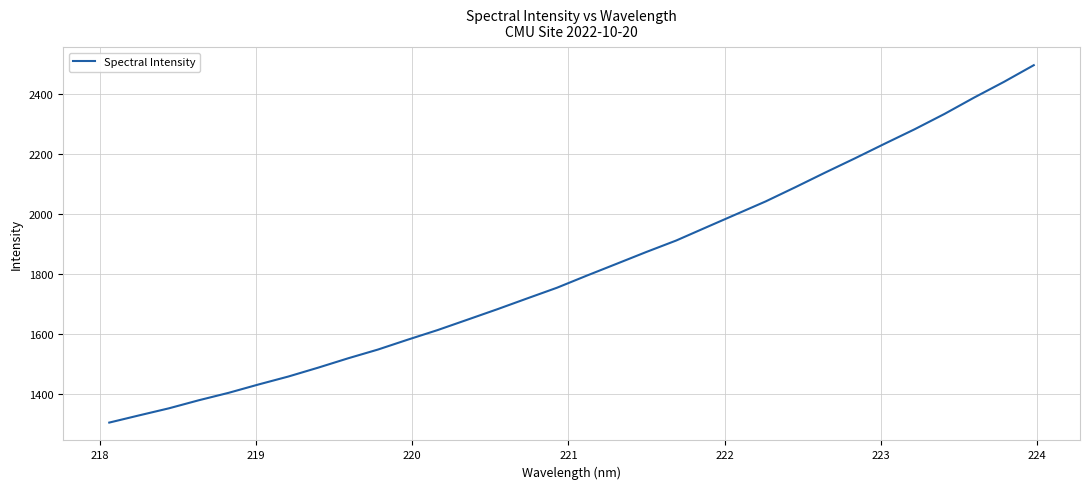

What is the difference between the maximum and minimum values?

1190.7